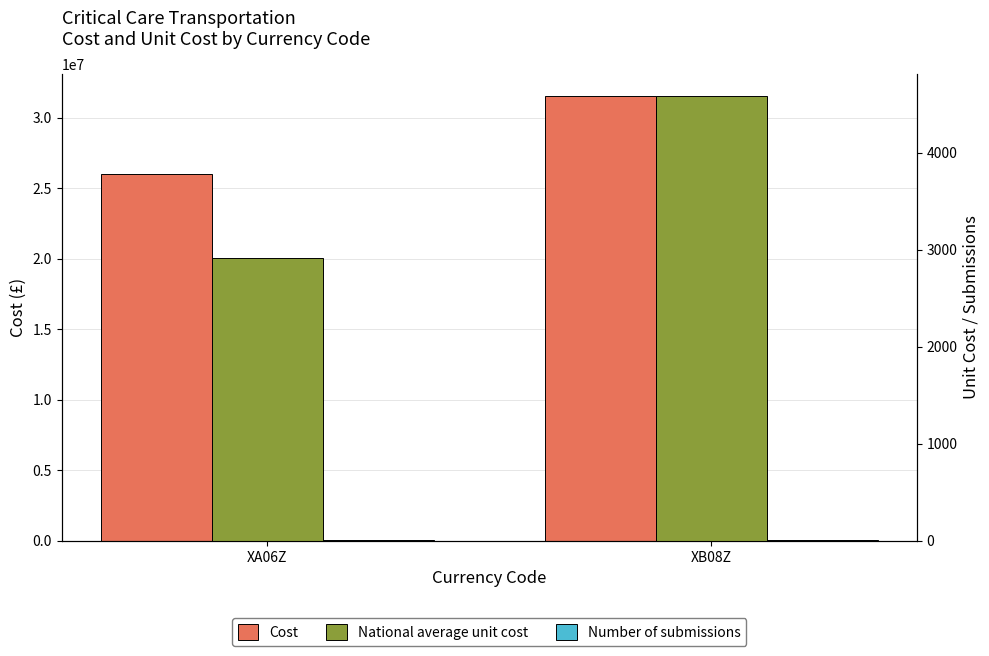

At which category does the chart reach its peak across all series?

XB08Z